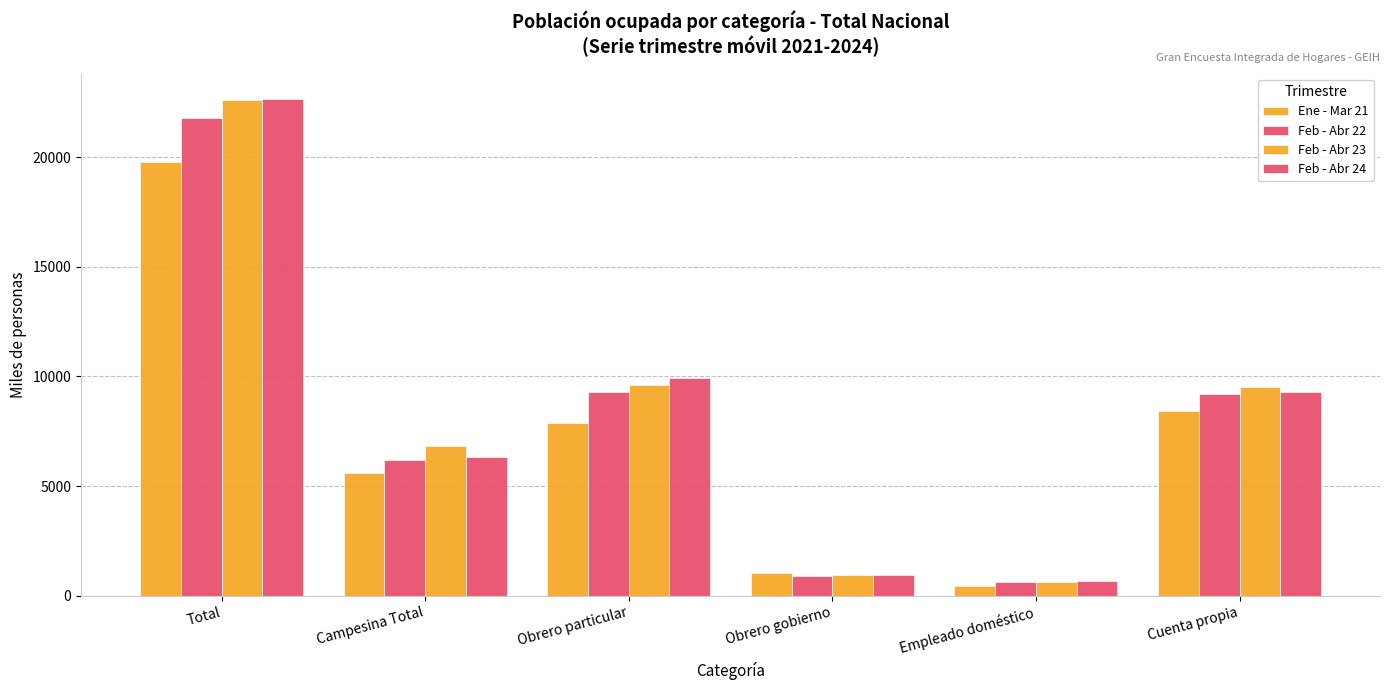

How many groups of bars are there?

6